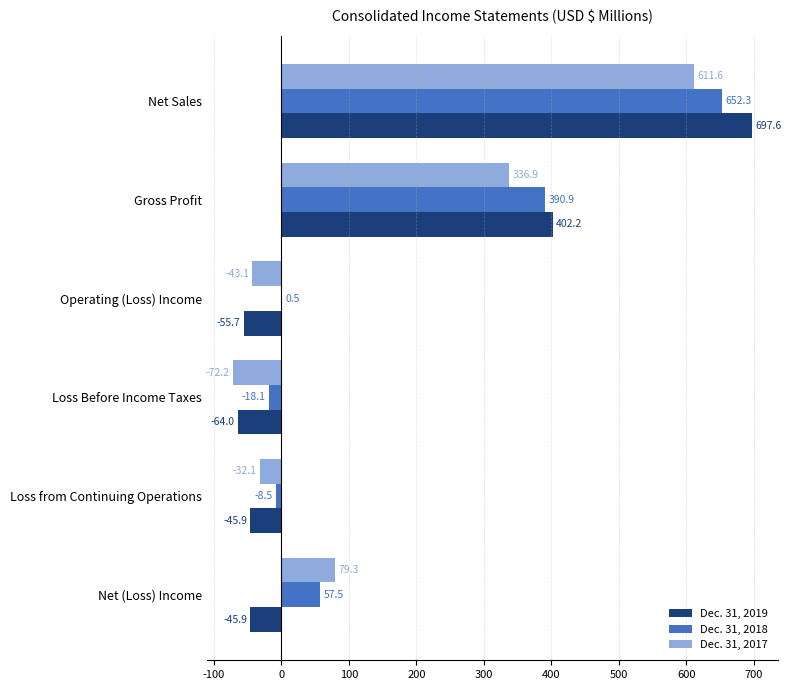

Between Loss Before Income Taxes and Loss from Continuing Operations, which series saw the biggest shift?

Dec. 31, 2017